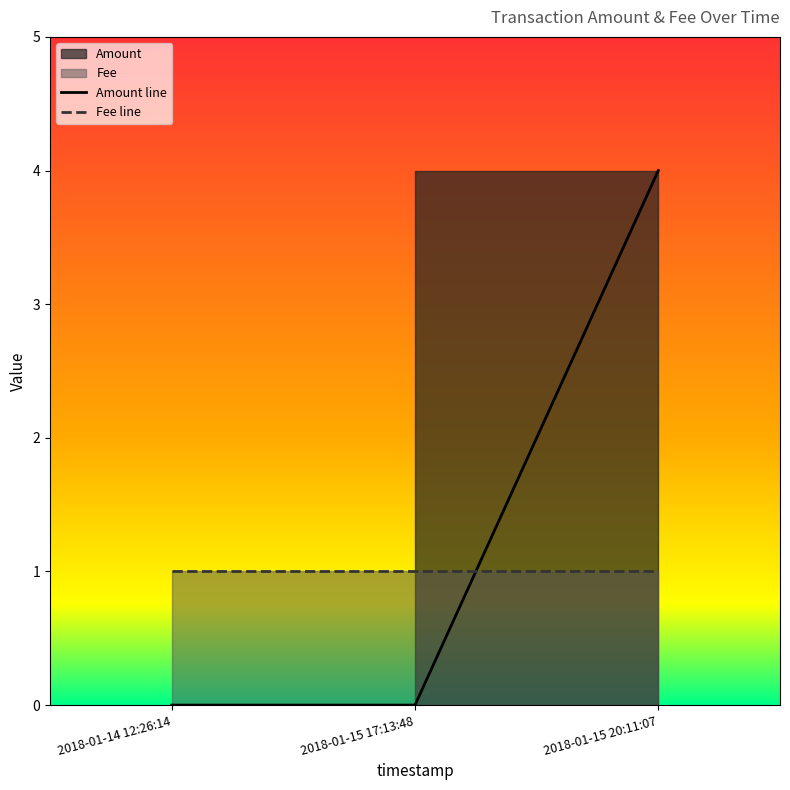

List the labels in order of value, largest first.

2018-01-15 20:11:07, 2018-01-14 12:26:14, 2018-01-15 17:13:48